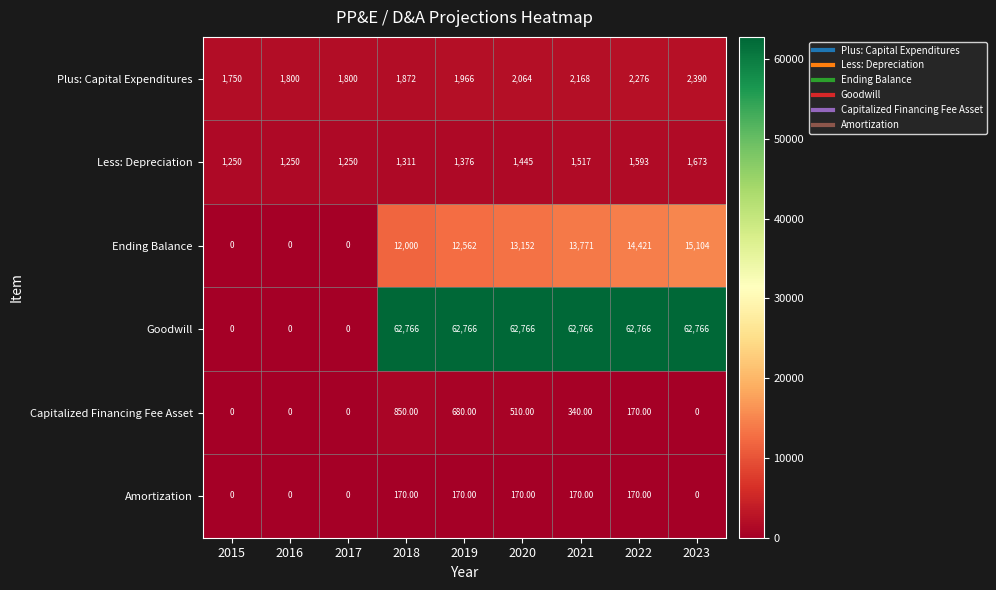

What is the difference between the maximum and minimum values in the Goodwill series?

62766